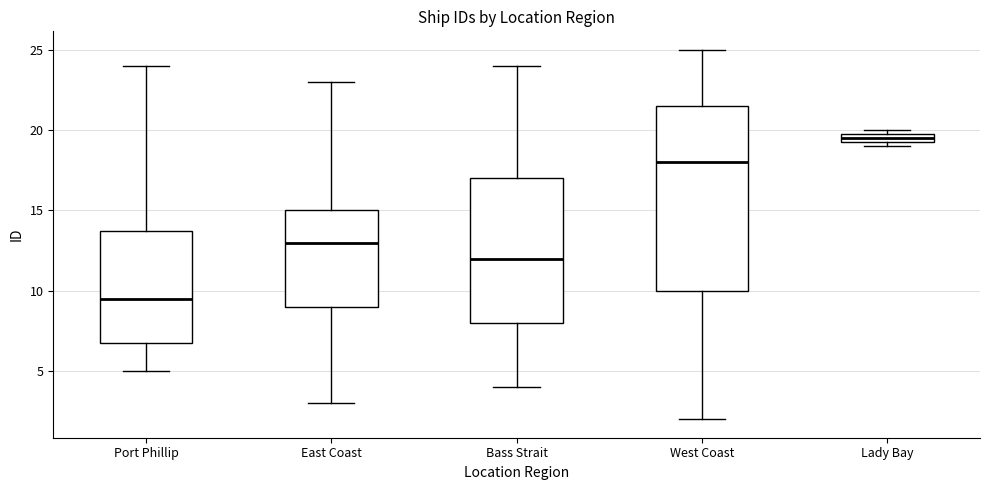

Which box is the tallest, from its lower edge to its upper edge?

West Coast